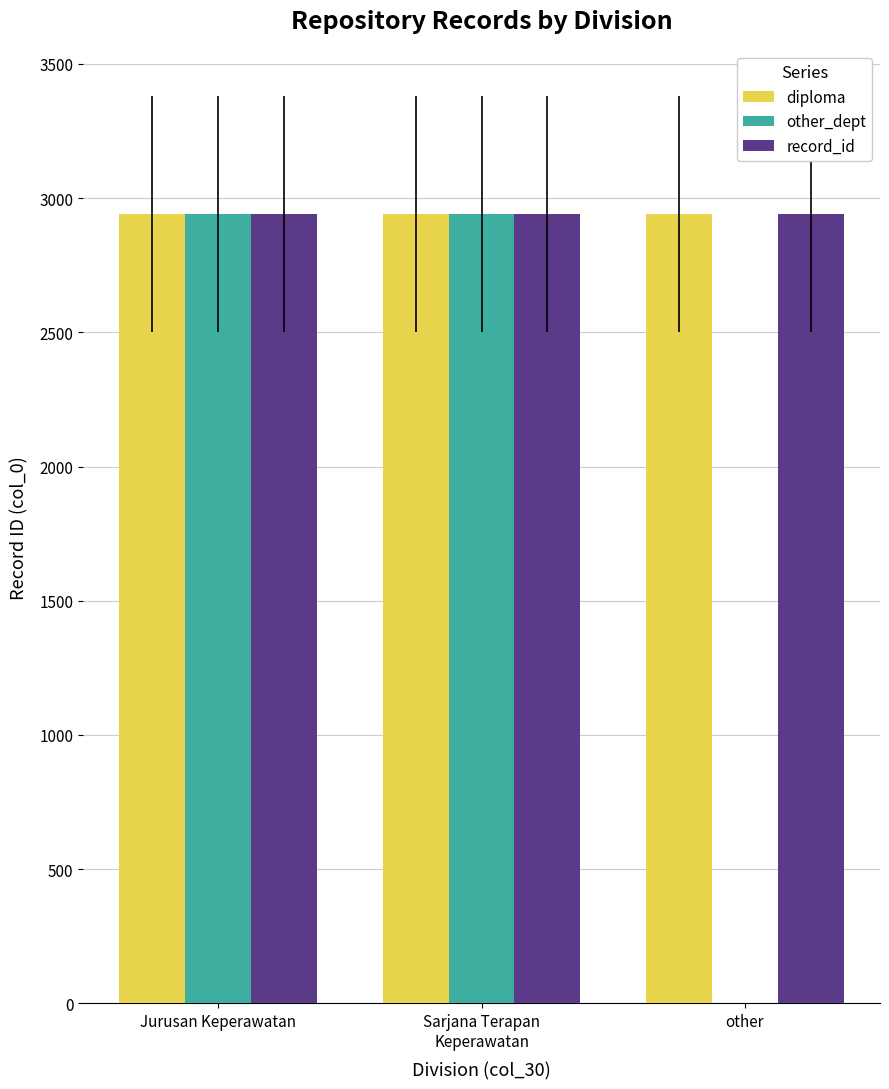

Which series has the widest spread of values?

other_dept